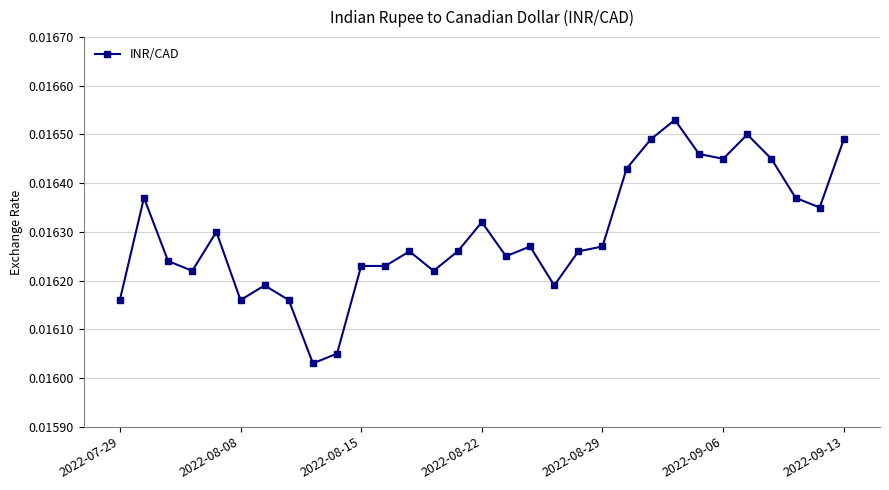

True or false: there are more than 0 points higher than both neighbors.

True